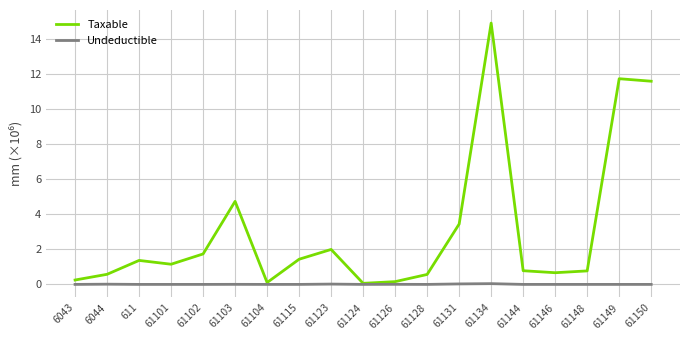

At 61101, list the series in order from smallest to largest.

Undeductible, Taxable